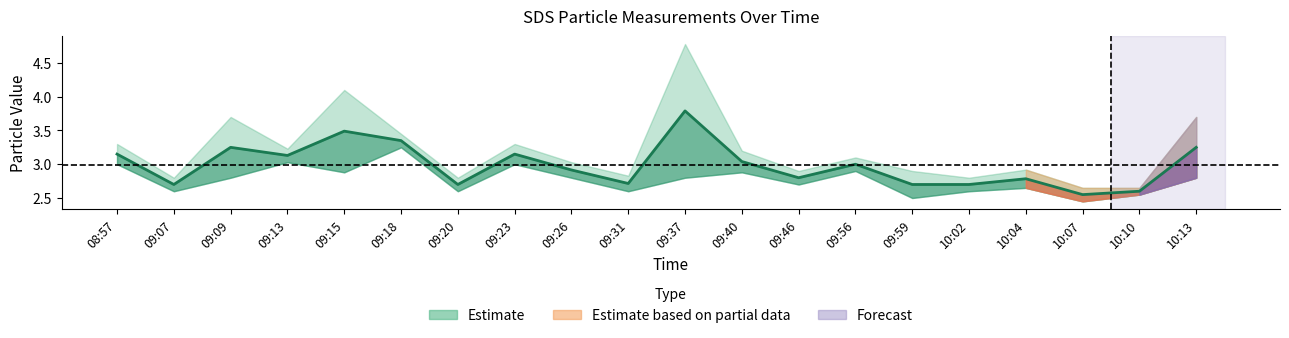

Reading left to right, list all the values displayed in this chart.

SDS_P1: 08:57=3.3	09:07=2.8	09:09=3.7	09:13=3.2	09:15=4.1	09:18=3.5	09:20=2.8	09:23=3.3	09:26=3.0	09:31=2.8	09:37=4.8	09:40=3.2	09:46=2.9	09:56=3.1	09:59=2.9	10:02=2.8	10:04=2.9	10:07=2.6	10:10=2.6	10:13=3.7
SDS_P2: 08:57=3.0	09:07=2.6	09:09=2.8	09:13=3.0	09:15=2.9	09:18=3.2	09:20=2.6	09:23=3.0	09:26=2.8	09:31=2.6	09:37=2.8	09:40=2.9	09:46=2.7	09:56=2.9	09:59=2.5	10:02=2.6	10:04=2.6	10:07=2.5	10:10=2.5	10:13=2.8